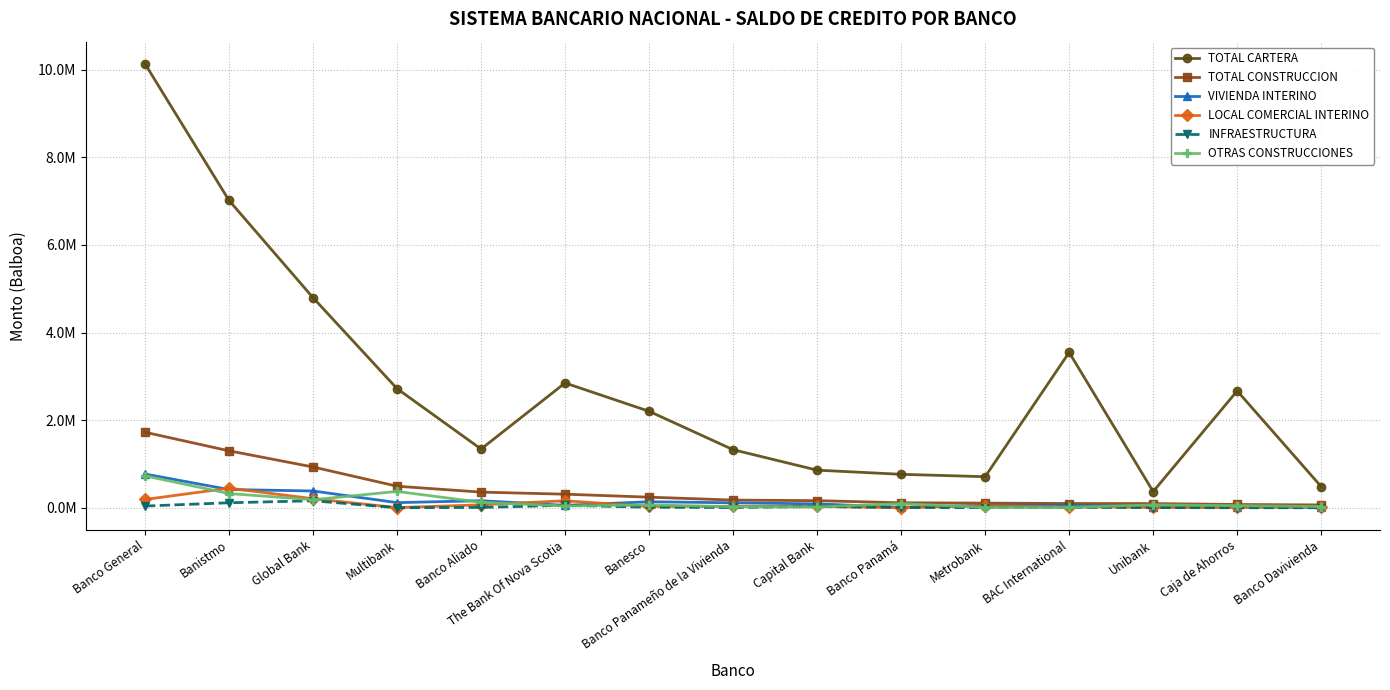

What is the maximum value shown in the chart?

10136147.1